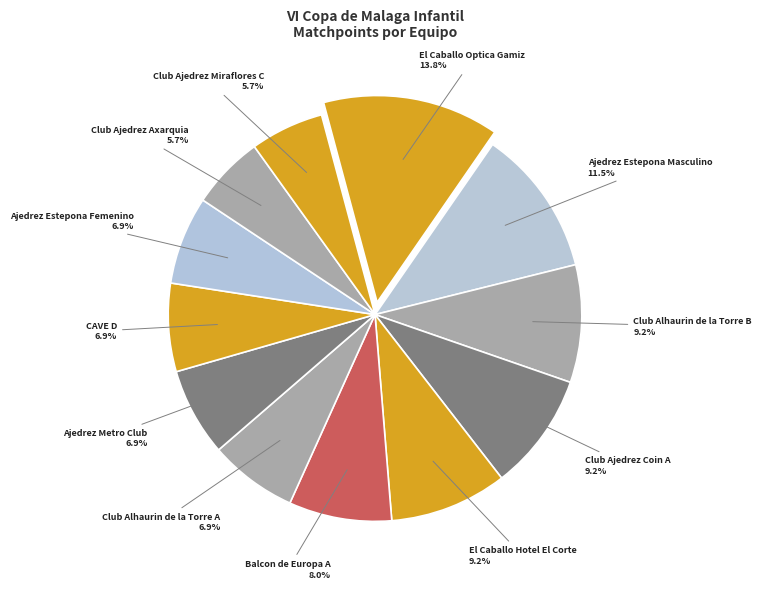

To the nearest percent, what percentage of the pie is Club Ajedrez Coin A?

9%